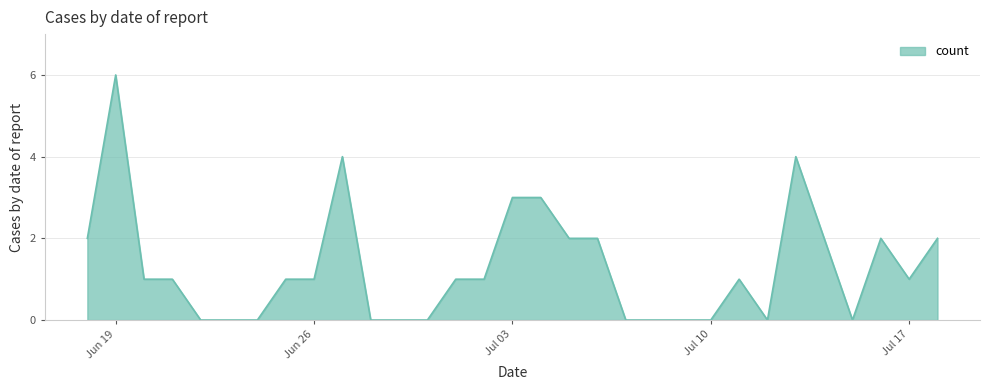

What is the difference between the maximum and minimum values?

6